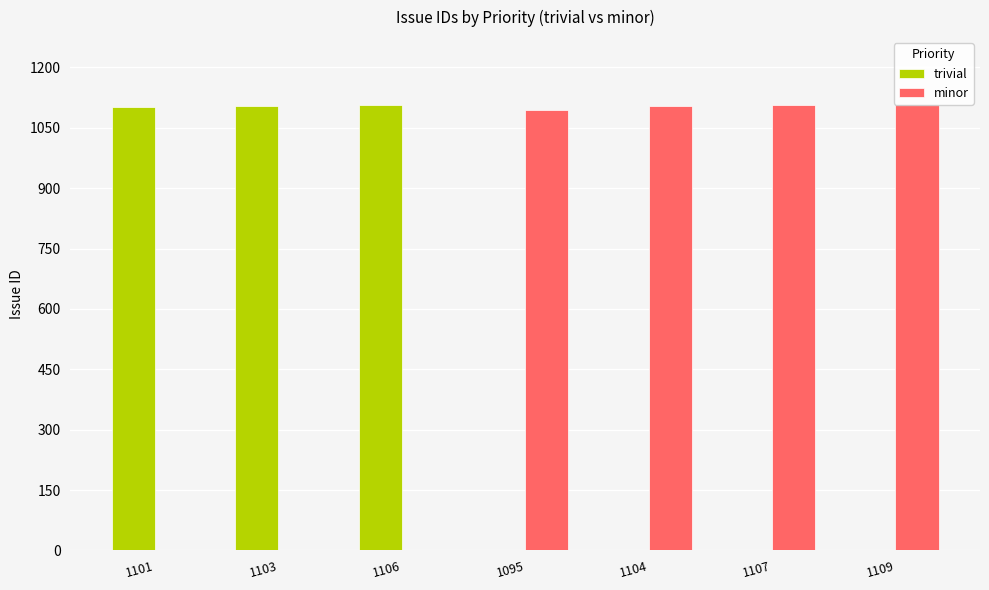

At 1104, list the series in order from smallest to largest.

trivial, minor